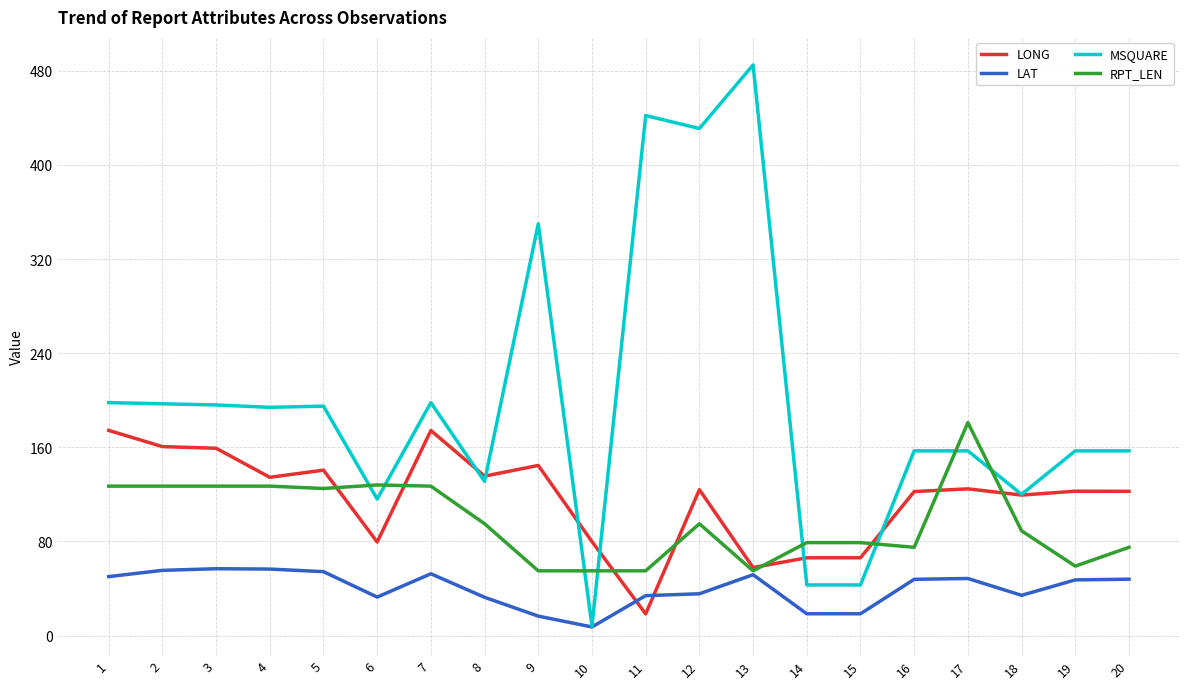

The RPT_LEN series shows 29.9 at 16. True or false?

False